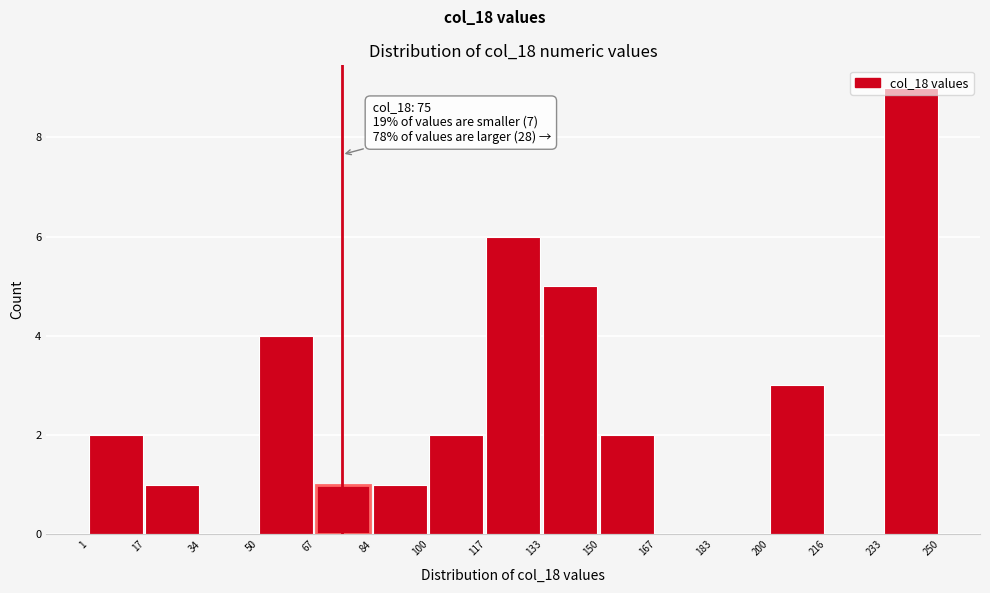

Which range on the x-axis has the tallest bar?

233 to 250